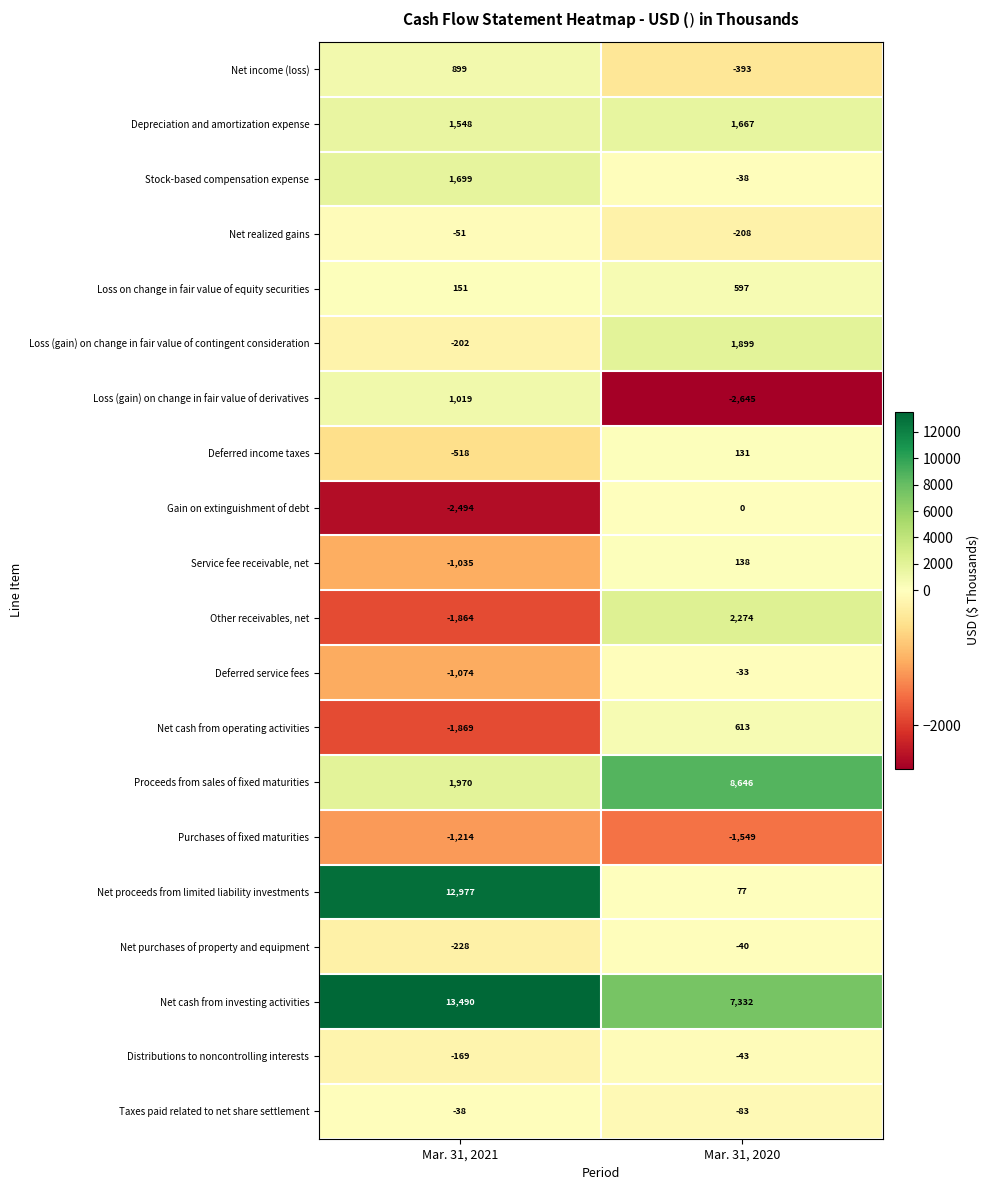

Is it true that Stock-based compensation expense equals 1699 at Mar. 31, 2021?

True